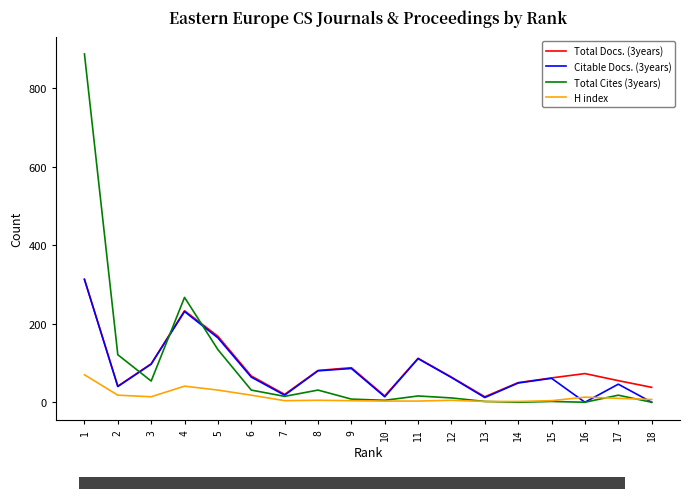

Which series has the largest range (max minus min)?

Total Cites (3years)